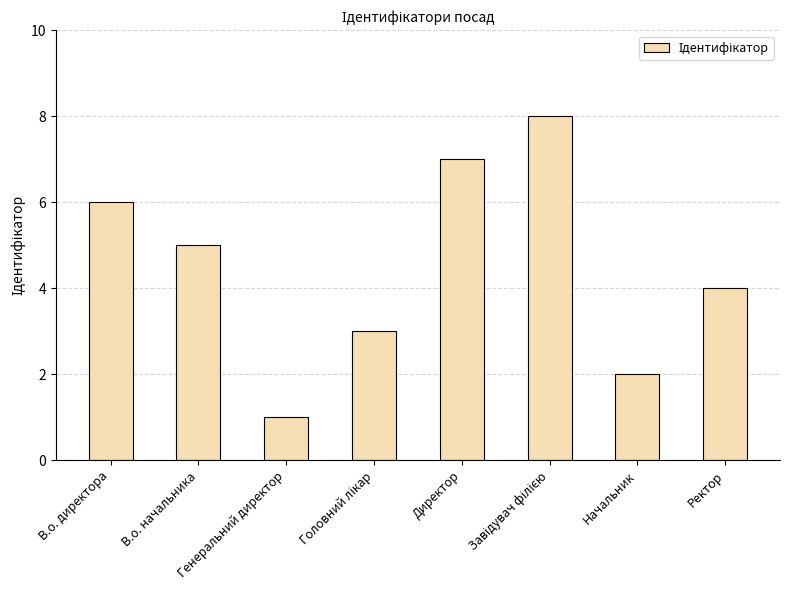

What is the minimum value shown in the chart?

1